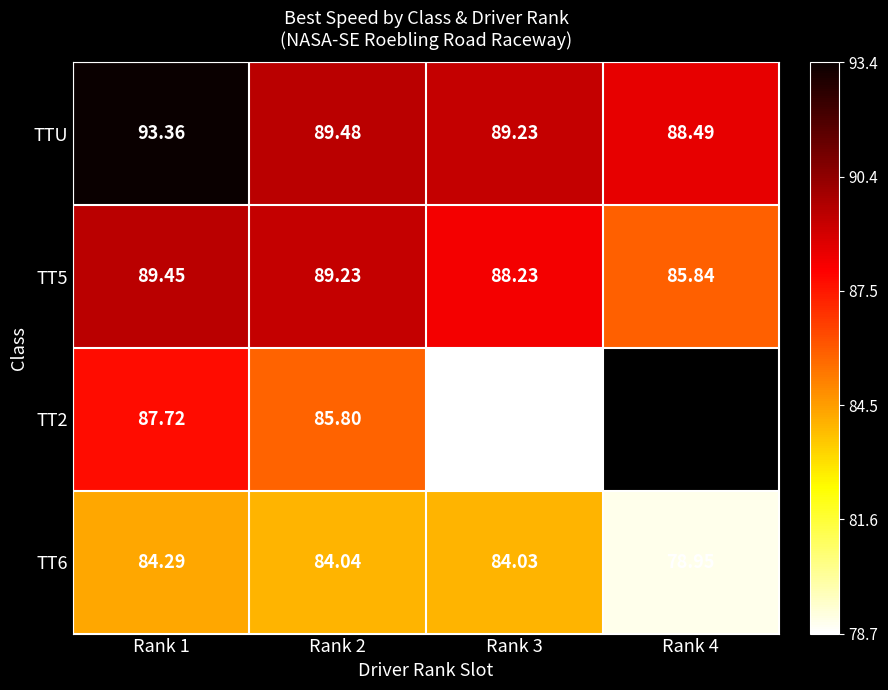

Between Rank 1 and Rank 2, which series saw the biggest shift?

TTU